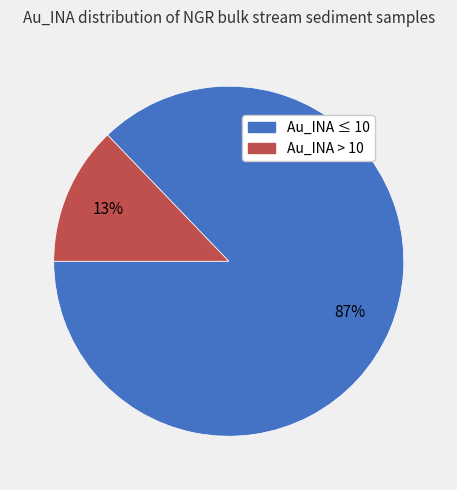

Does any single category account for the majority?

Yes